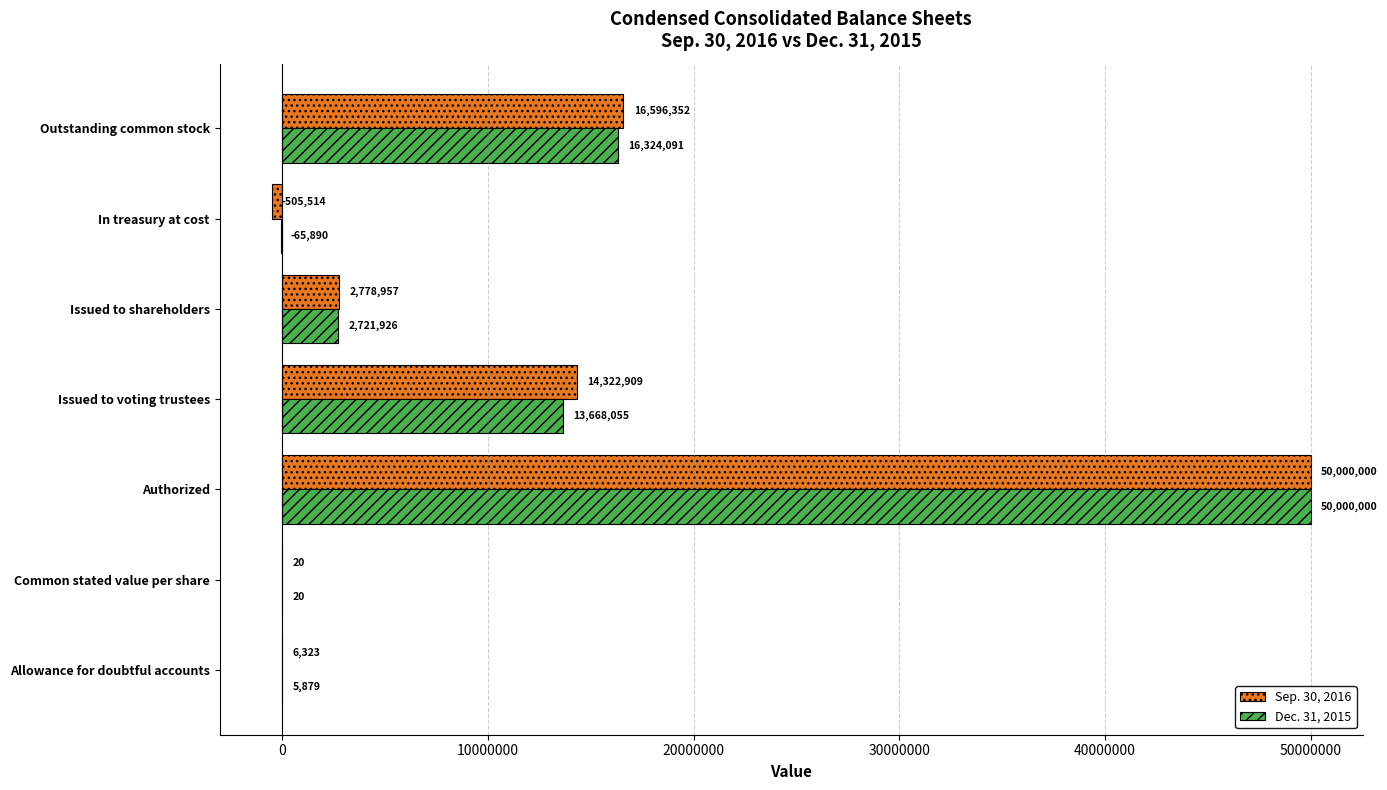

What are all the series names shown in the legend?

Sep. 30, 2016, Dec. 31, 2015